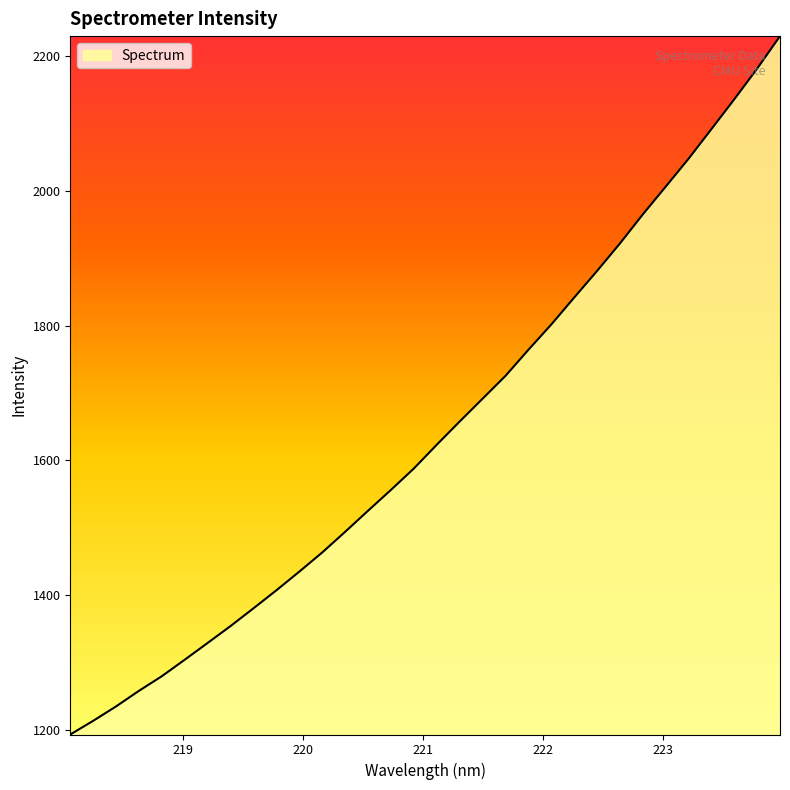

What is the minimum value shown in the chart?

1192.9